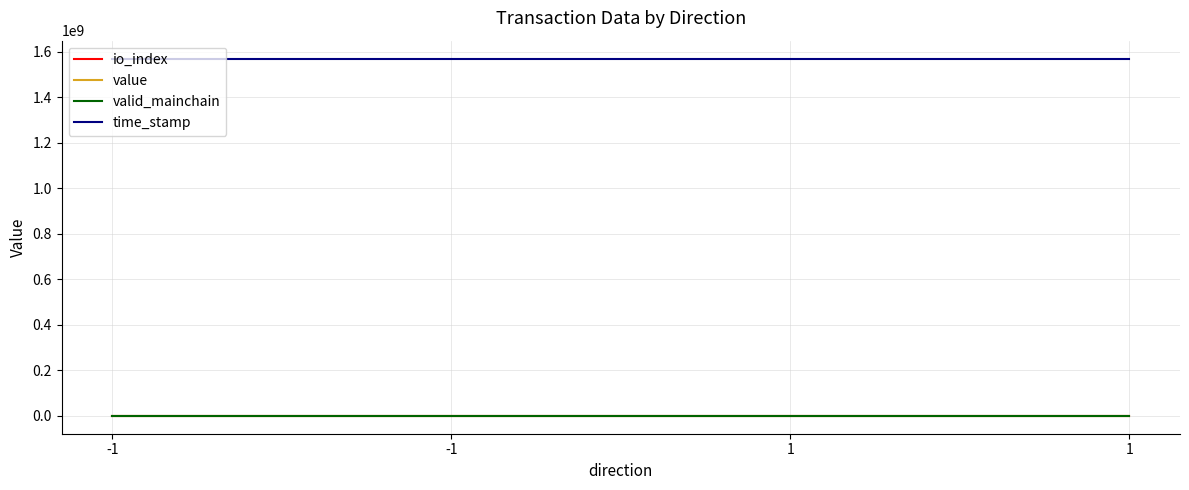

Where does the time_stamp series first go above 1570826812?

-1